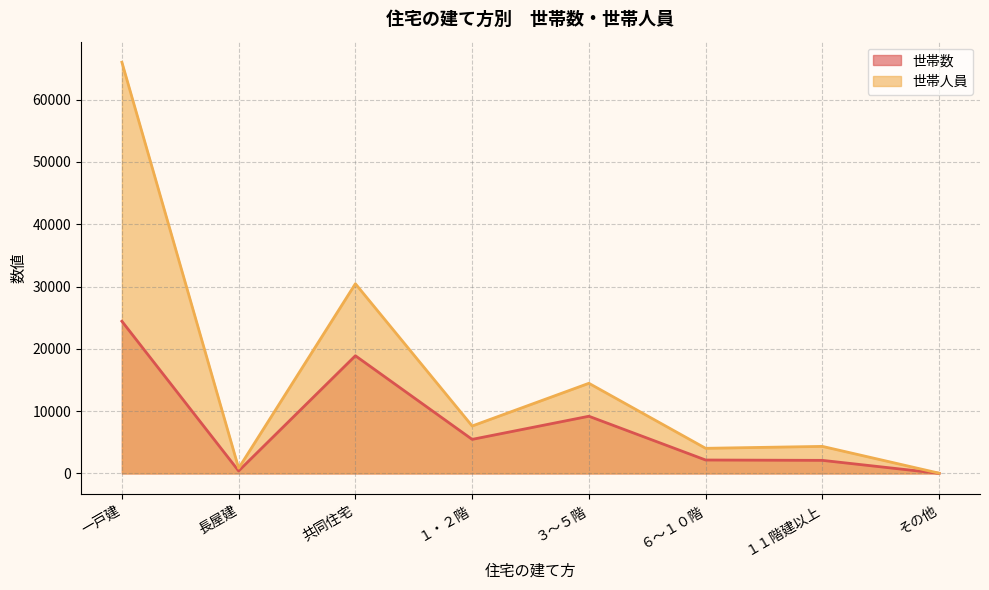

True or false: 世帯人員 and 世帯数 cross at least once.

False